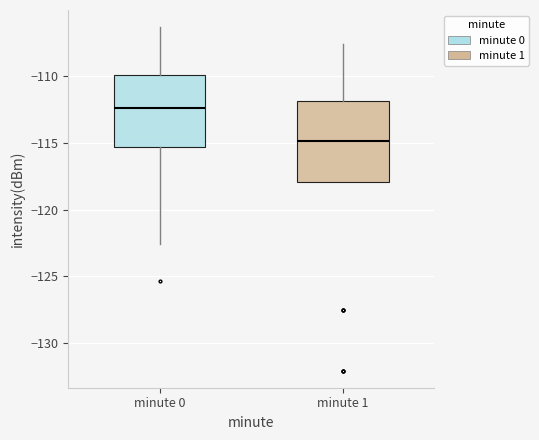

Comparing the boxes themselves (not the whiskers), which one is the tallest?

minute 1